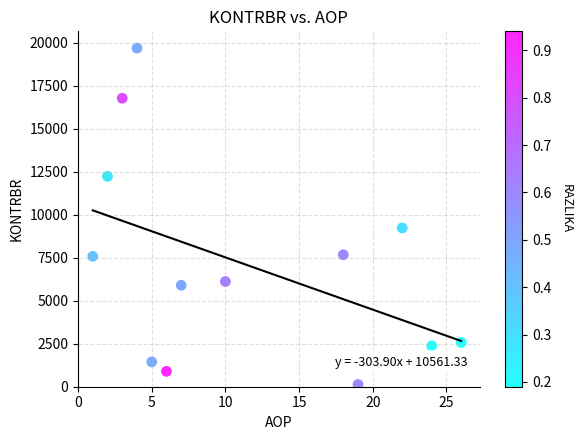

What Y value in the scatter plot is closest to 9907?

9234.5